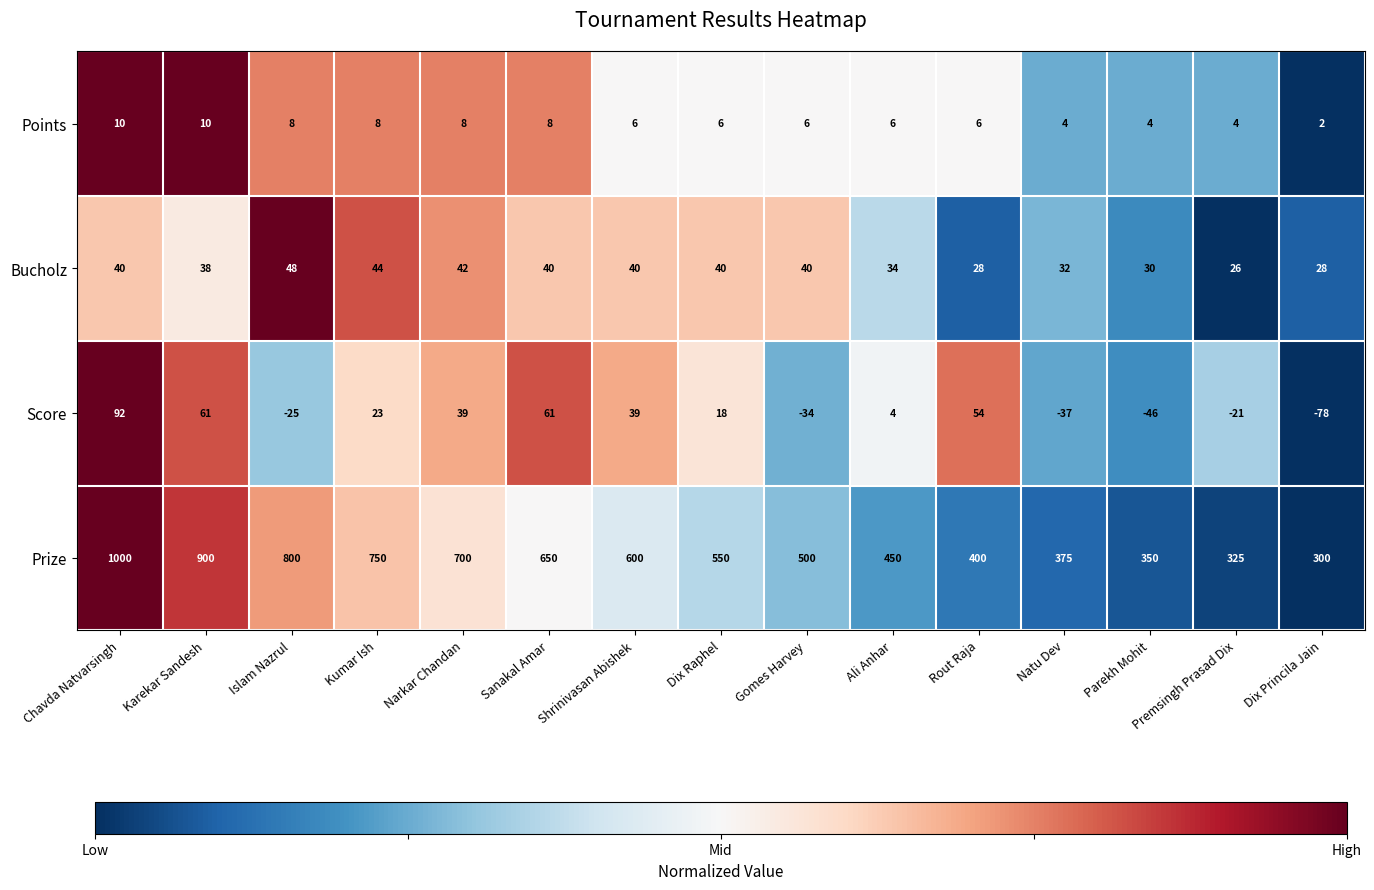

Read the Score value at Sanakal Amar, to the nearest 5.

60